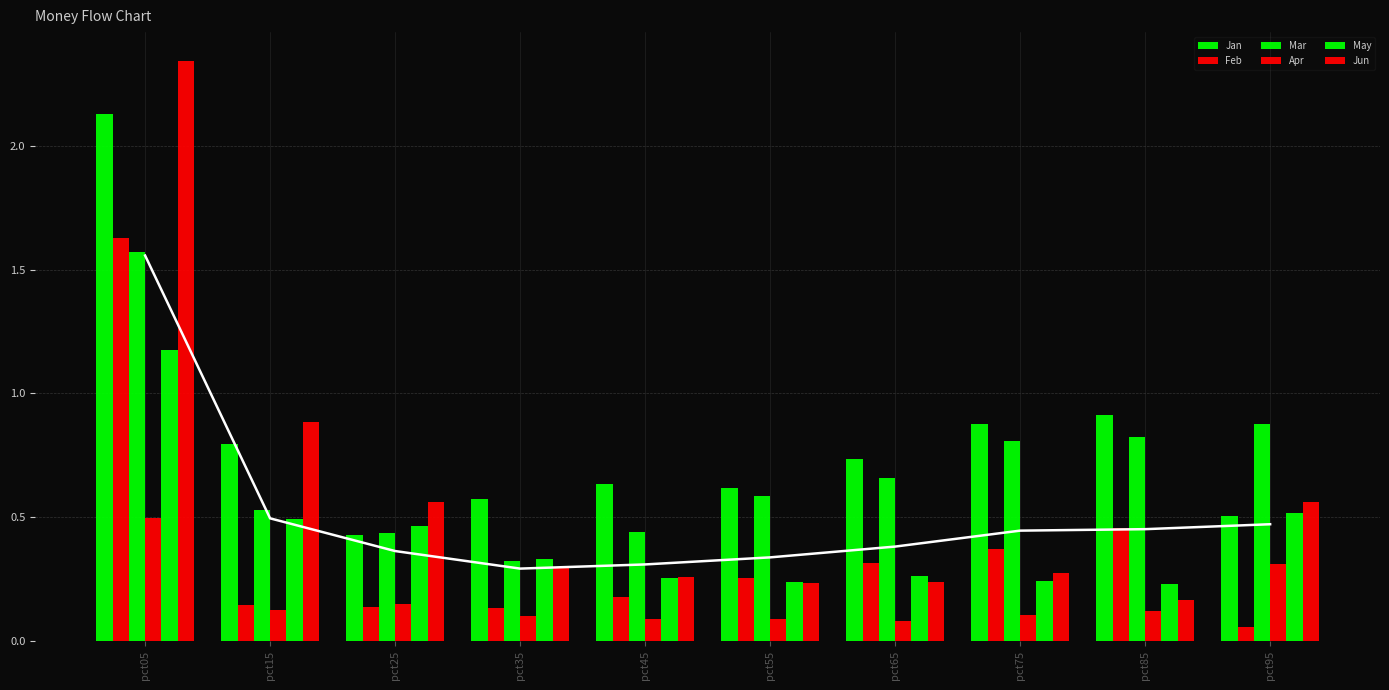

Between pct15 and pct85, which series saw the biggest shift?

Jun